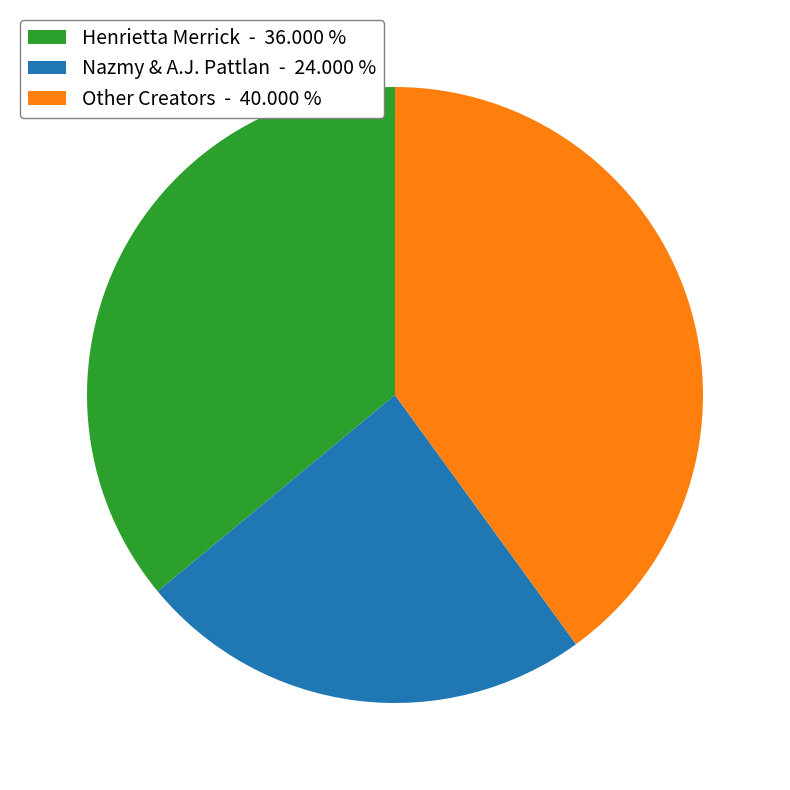

Combined, do Other Creators - 40.000 % and Nazmy & A.J. Pattlan - 24.000 % account for over 50%?

Yes